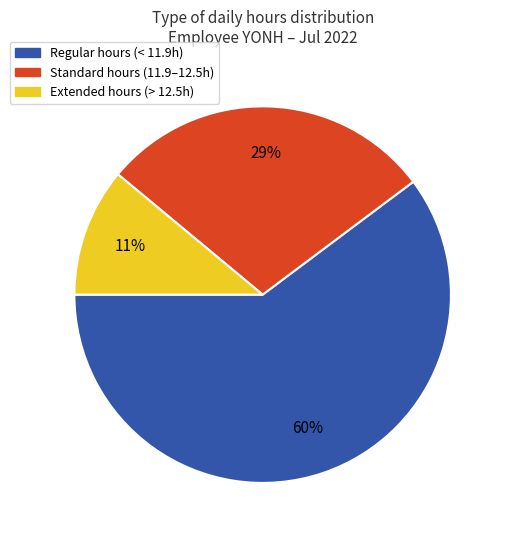

Count the number of slices in the pie.

3